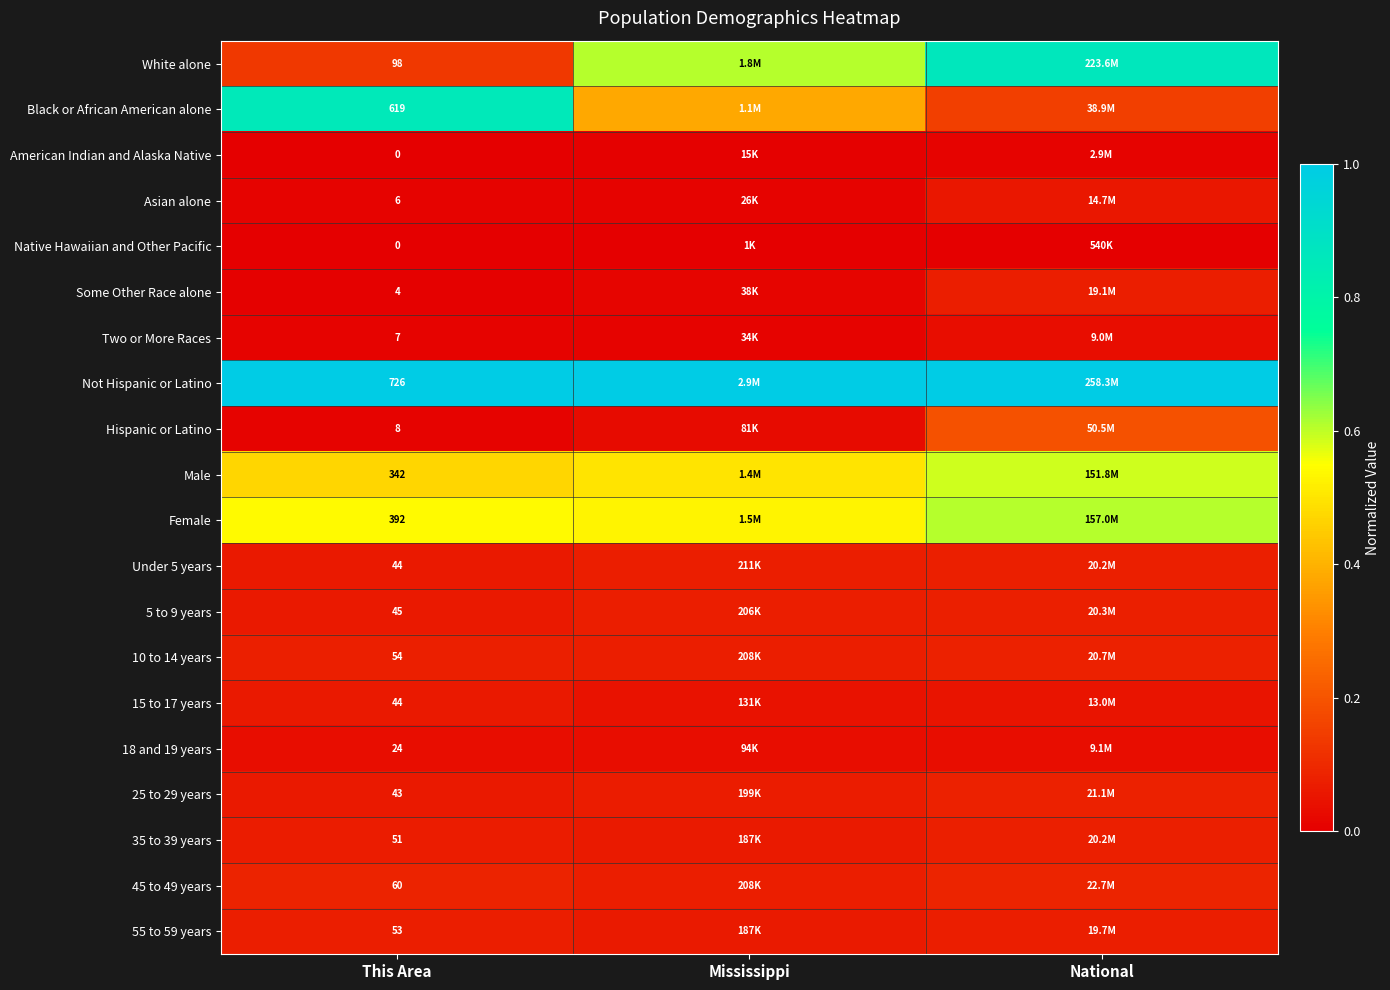

At which label is American Indian and Alaska Native closest to 0?

This Area